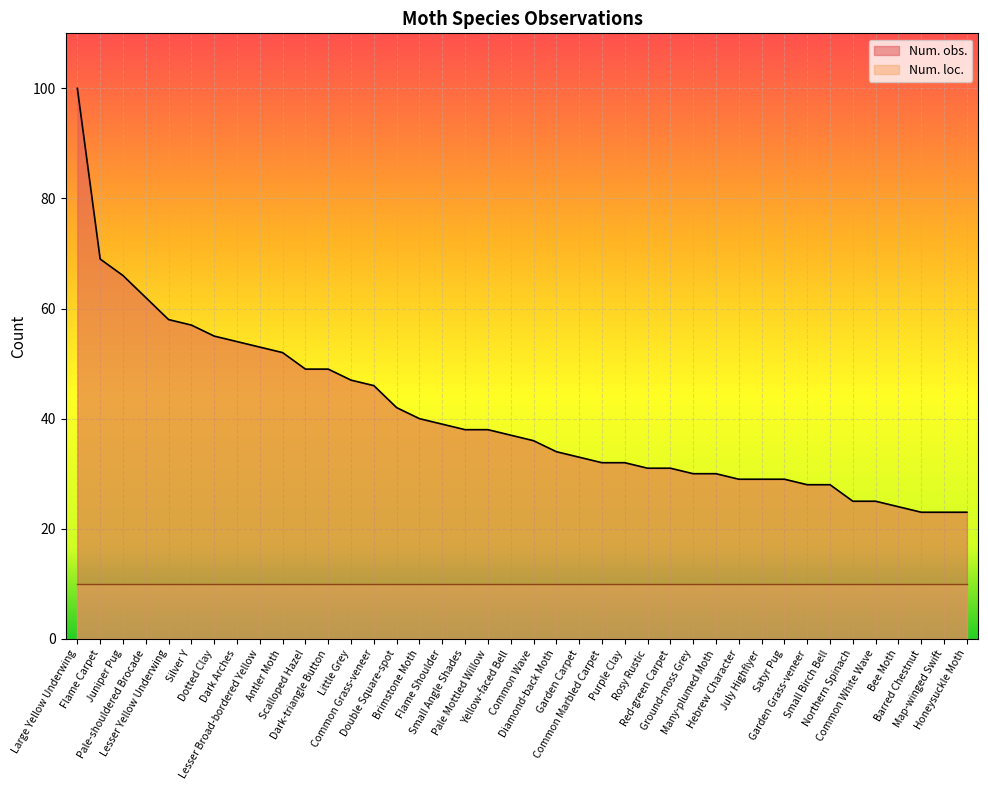

The chart shows a value of 42 at Hebrew Character. True or false?

False